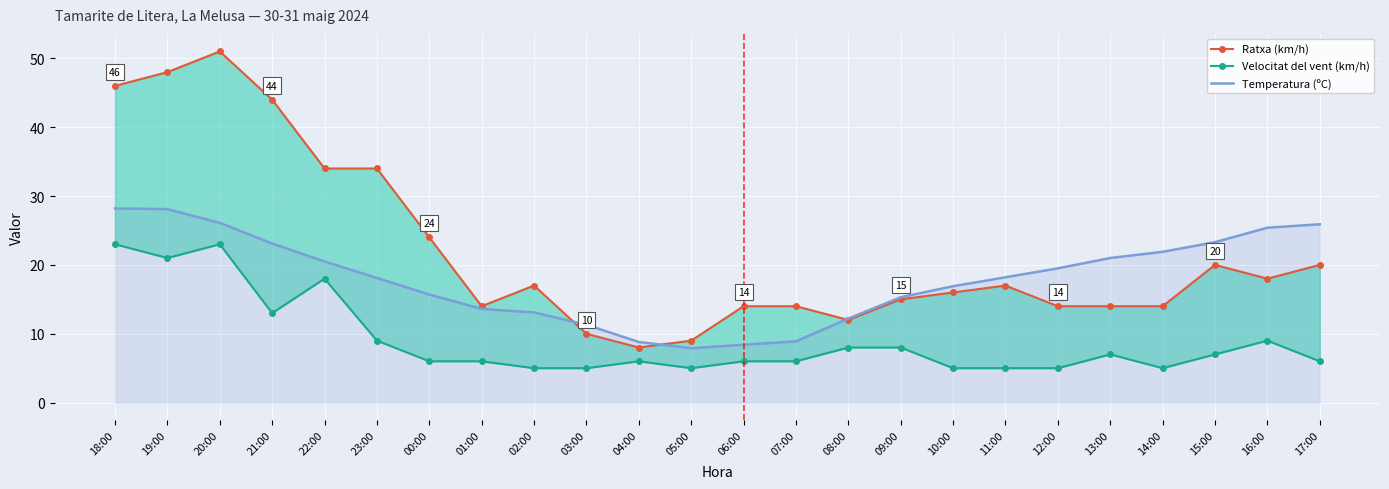

What position from the right is 01:00?

17